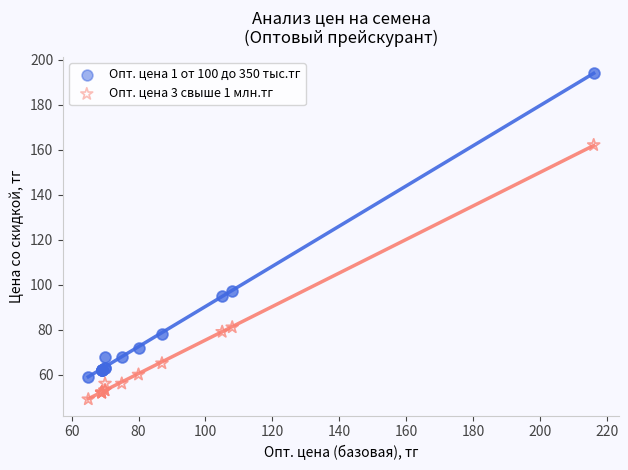

What are all the series names shown in the legend?

Опт. цена 1 от 100 до 350 тыс.тг, Опт. цена 3 свыше 1 млн.тг